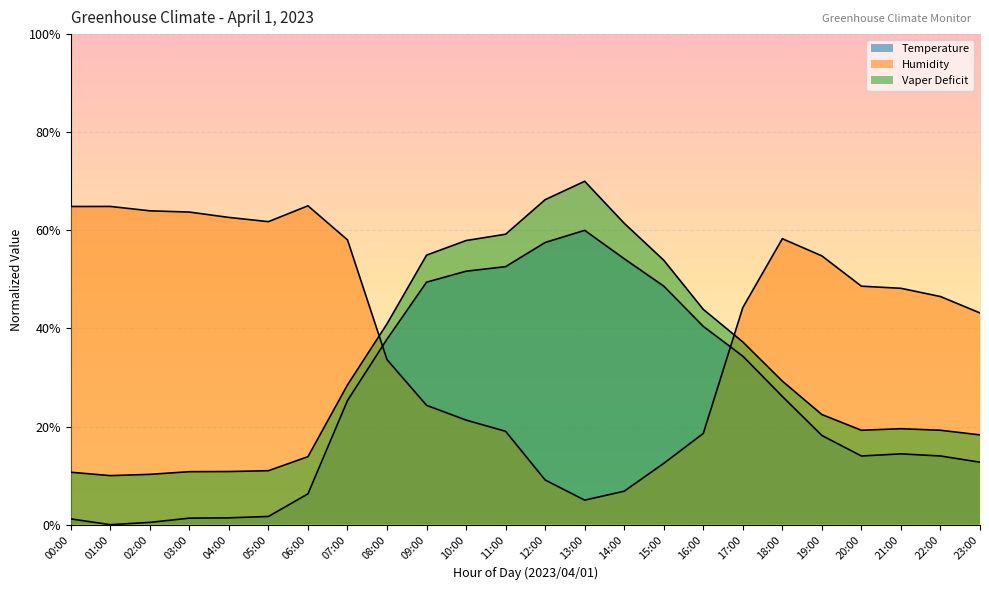

Between 16:00 and 19:00, which series saw the biggest shift?

Humidity